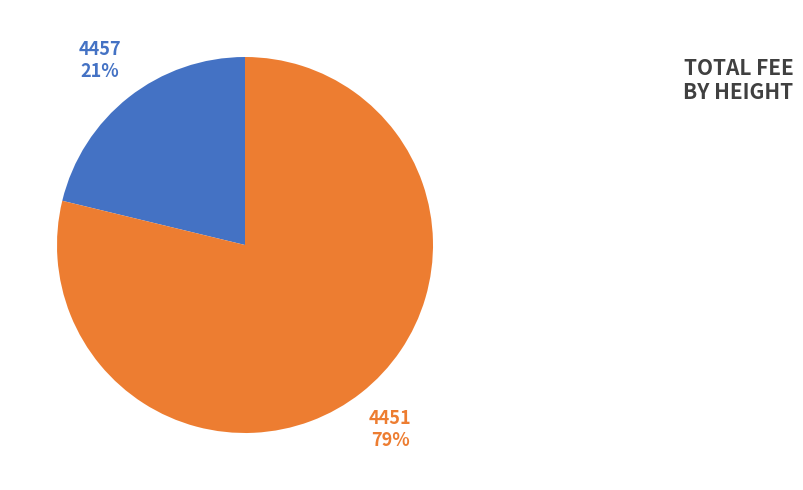

How many slices are in this pie chart?

2